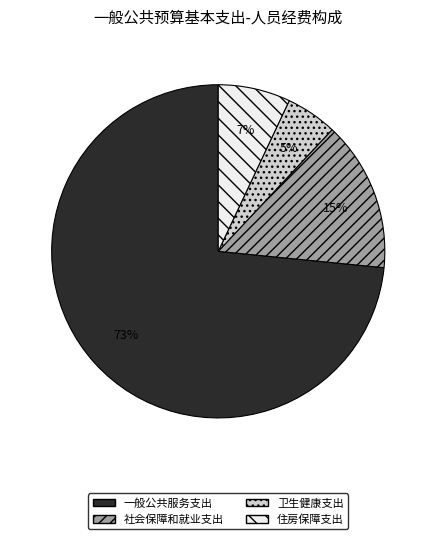

Which category has the biggest portion of the pie?

一般公共服务支出